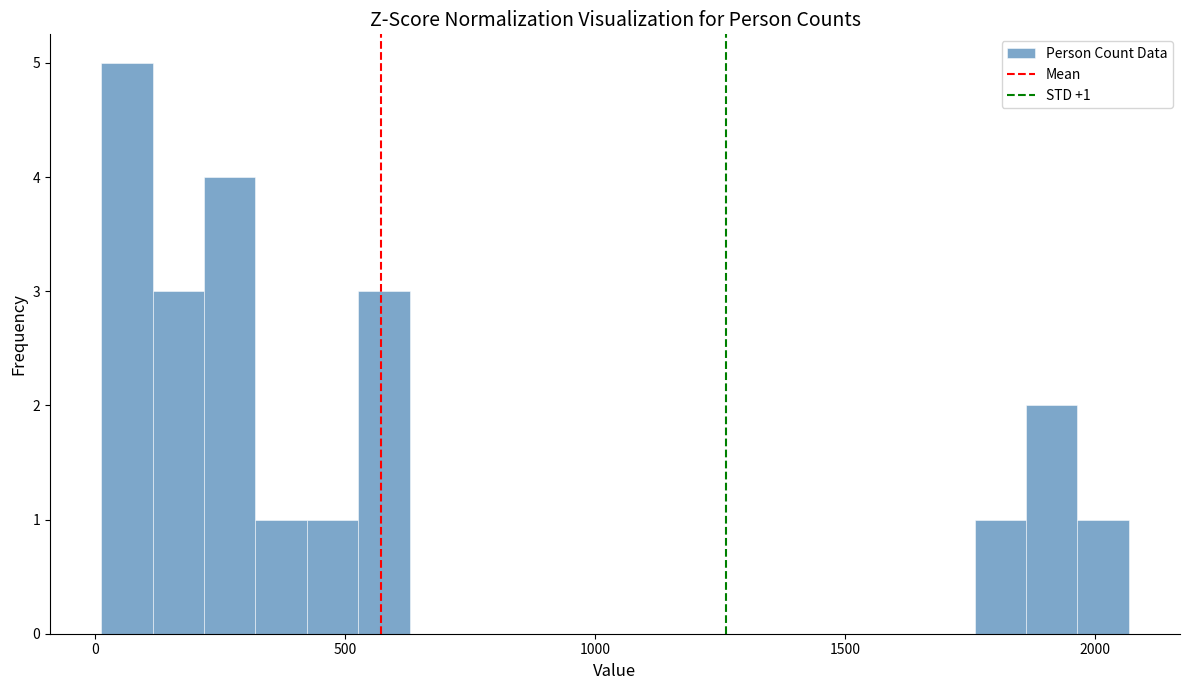

Read against the x-axis, roughly where is the centre of the tallest bar?

50